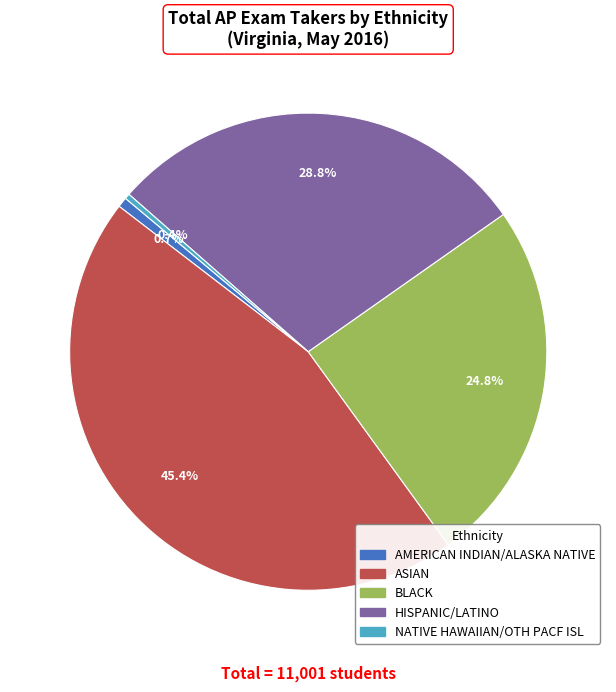

What is the ratio of the value at AMERICAN INDIAN/ALASKA NATIVE to the value at NATIVE HAWAIIAN/OTH PACF ISL?

1.9